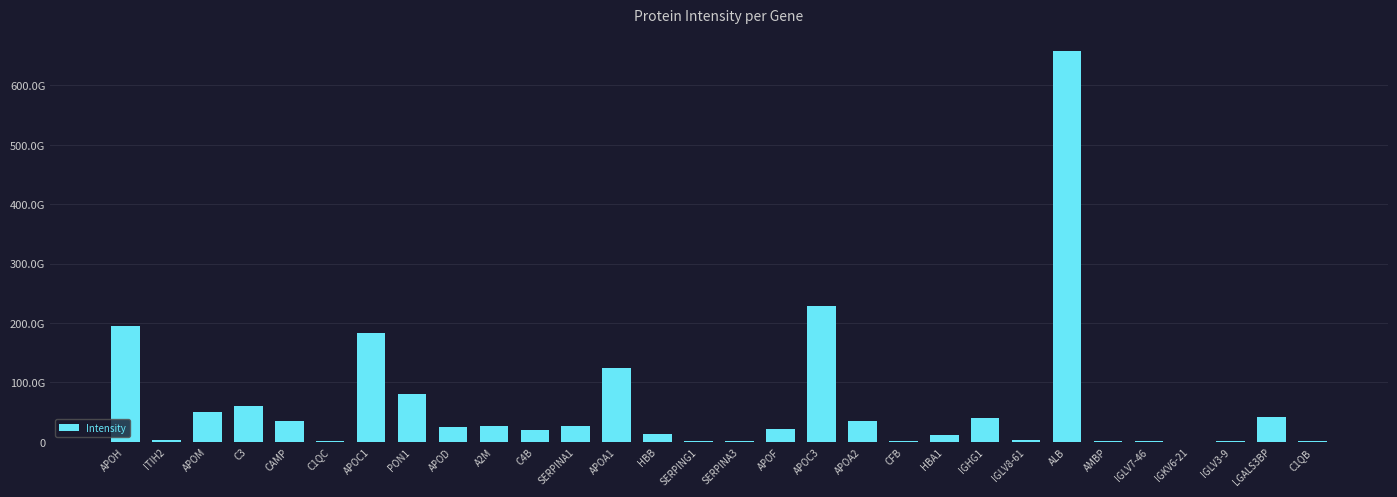

Are the bars horizontal?

No